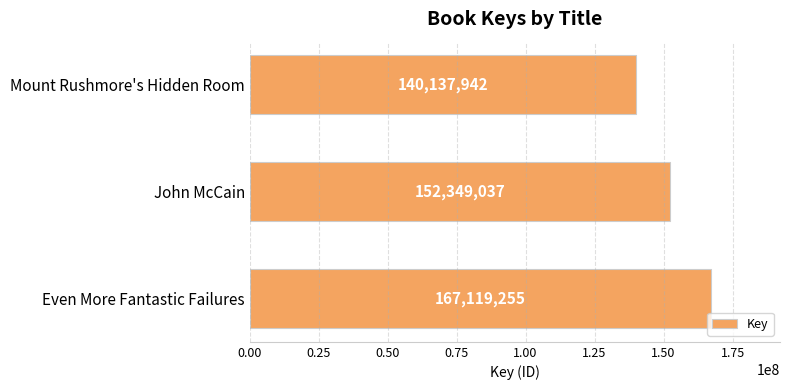

Rank the categories by value from highest to lowest.

Even More Fantastic Failures, John McCain, Mount Rushmore's Hidden Room